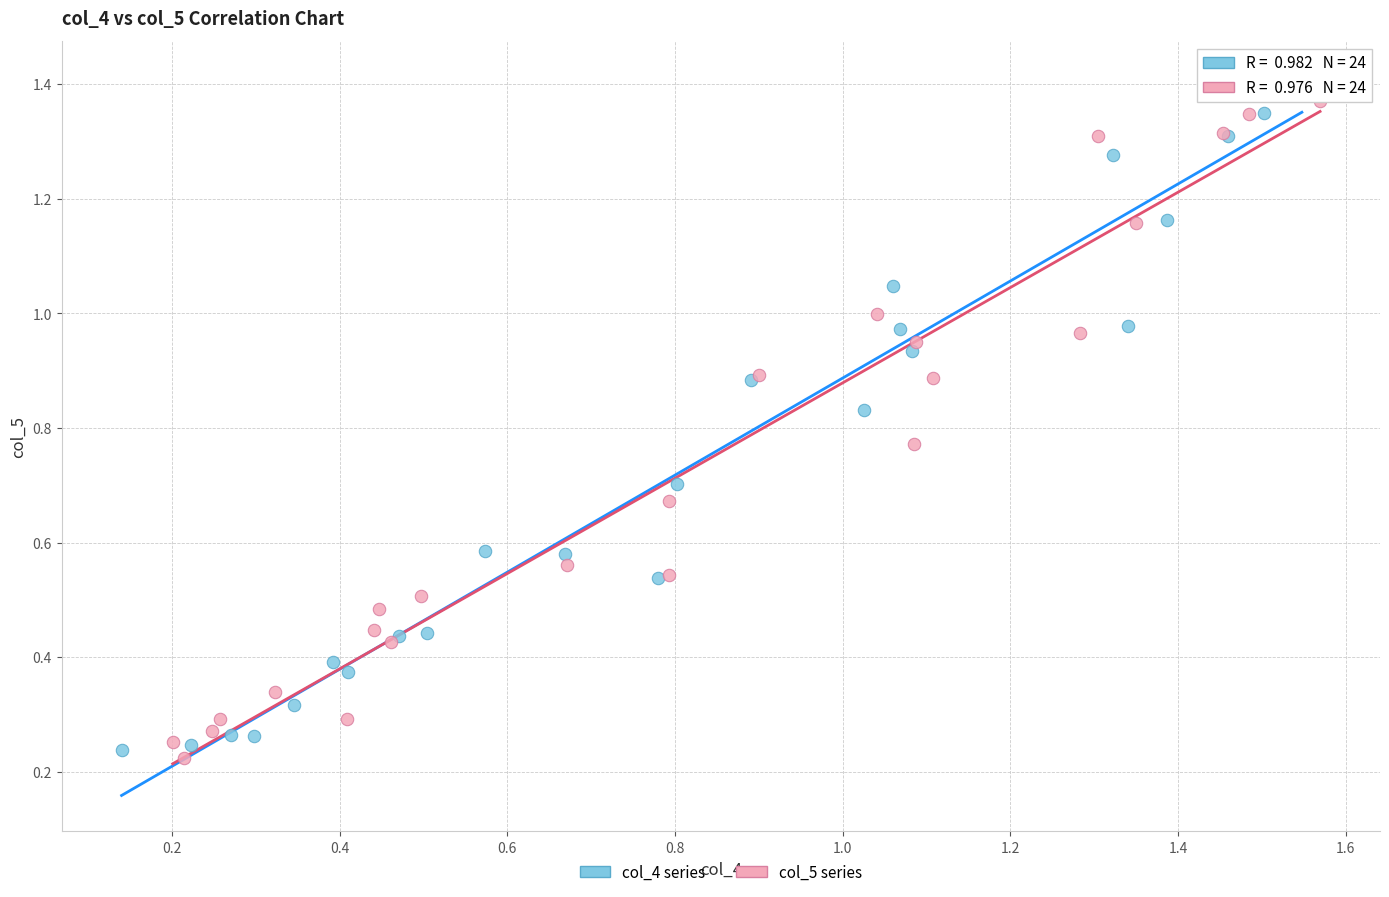

Which series contains the highest Y value?

col_4 series